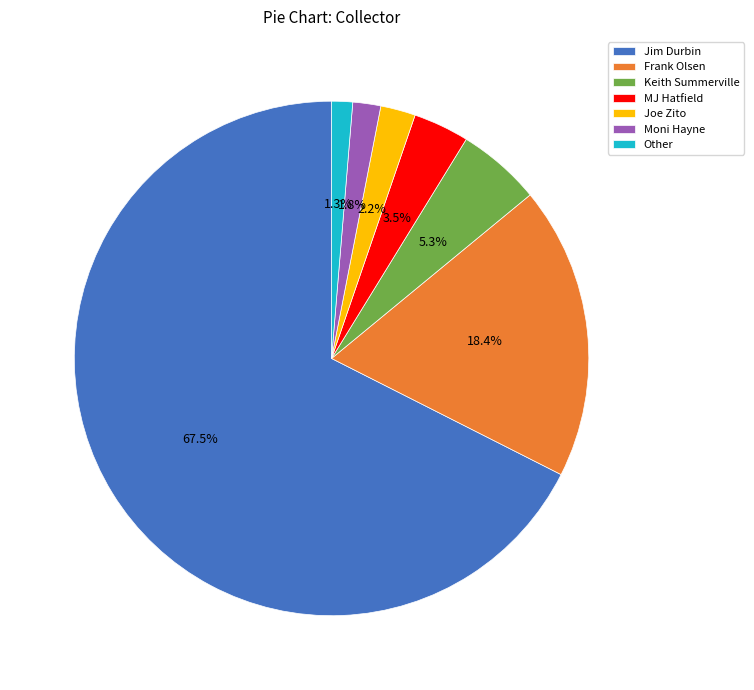

Is the sum of Joe Zito and Other greater than half?

No